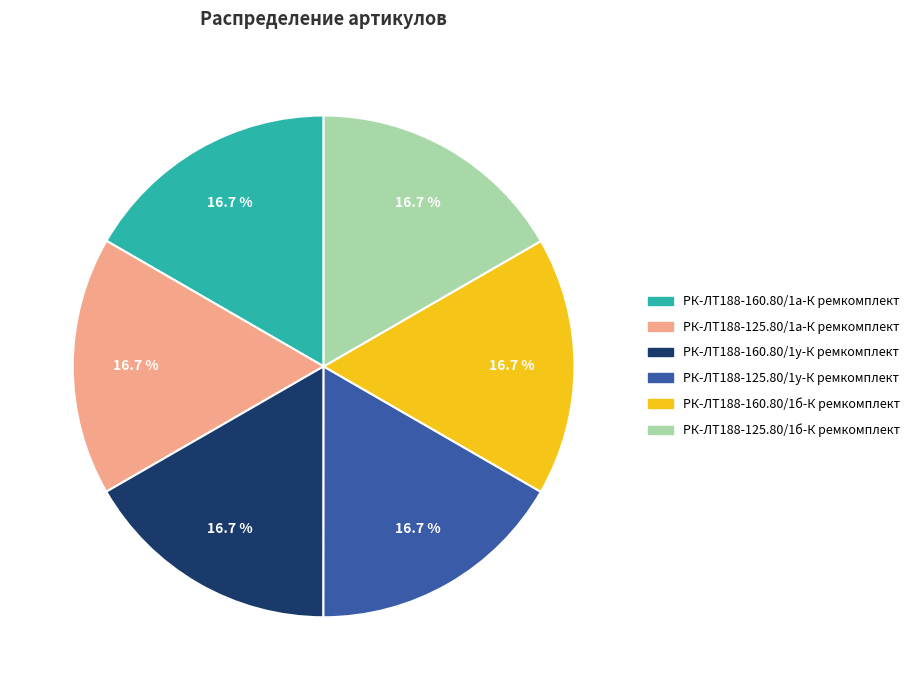

How many segments does this pie chart have?

6